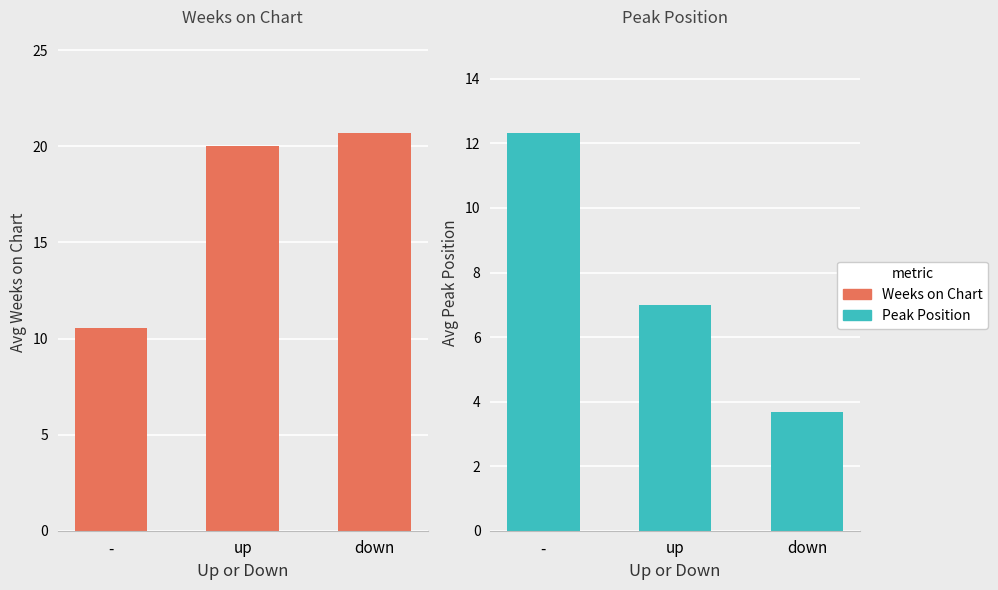

What position from the right is up?

2